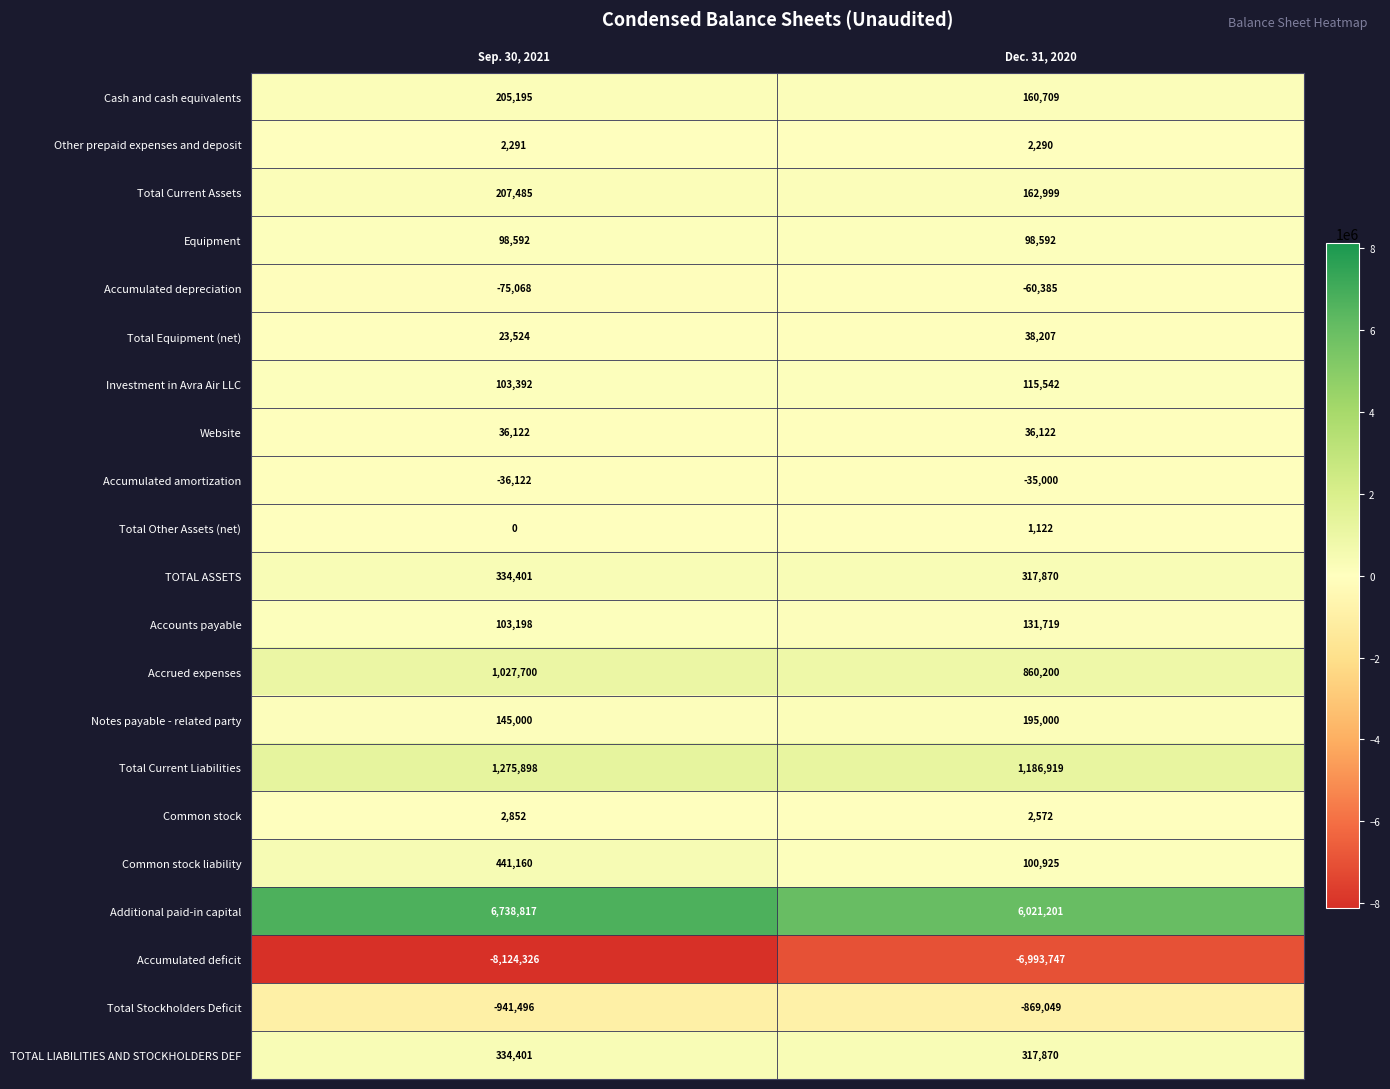

How many categories are shown in the chart?

2